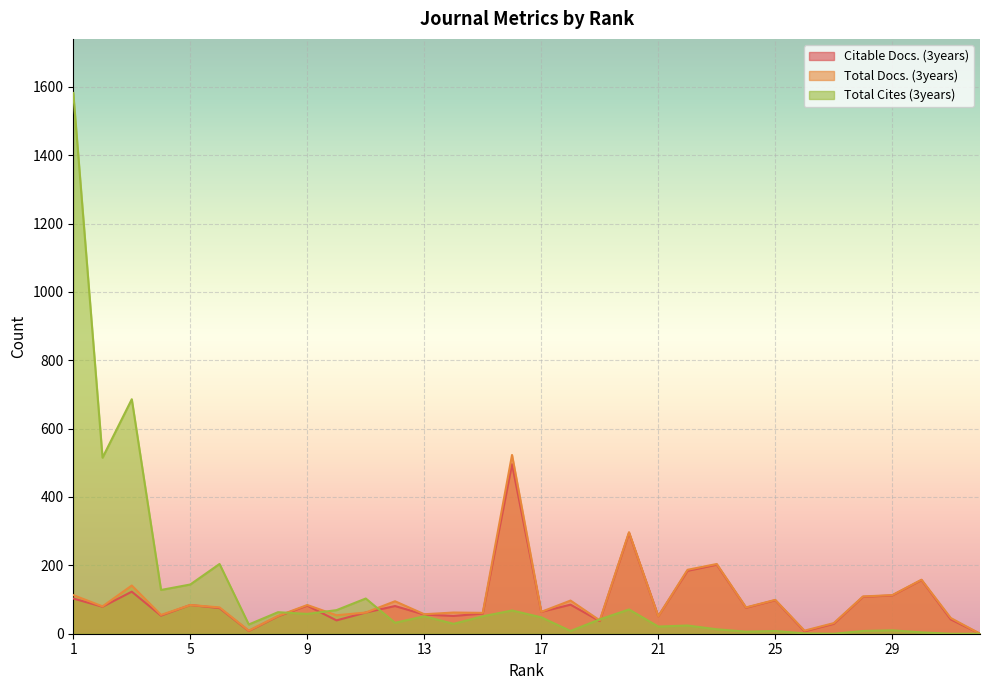

Which series changed the most between 2 and 32?

Total Cites (3years)